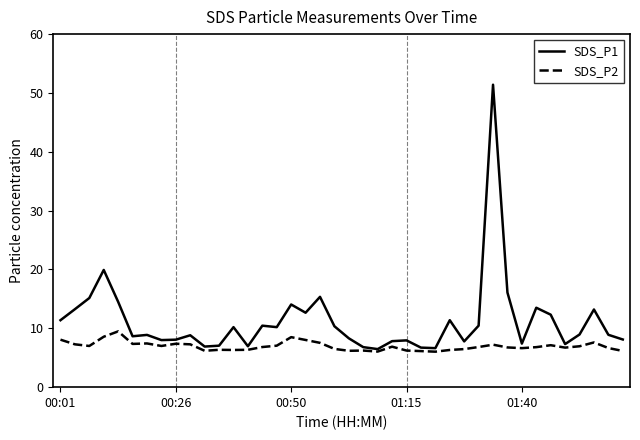

What is the lowest value of the SDS_P2 series?

6.0